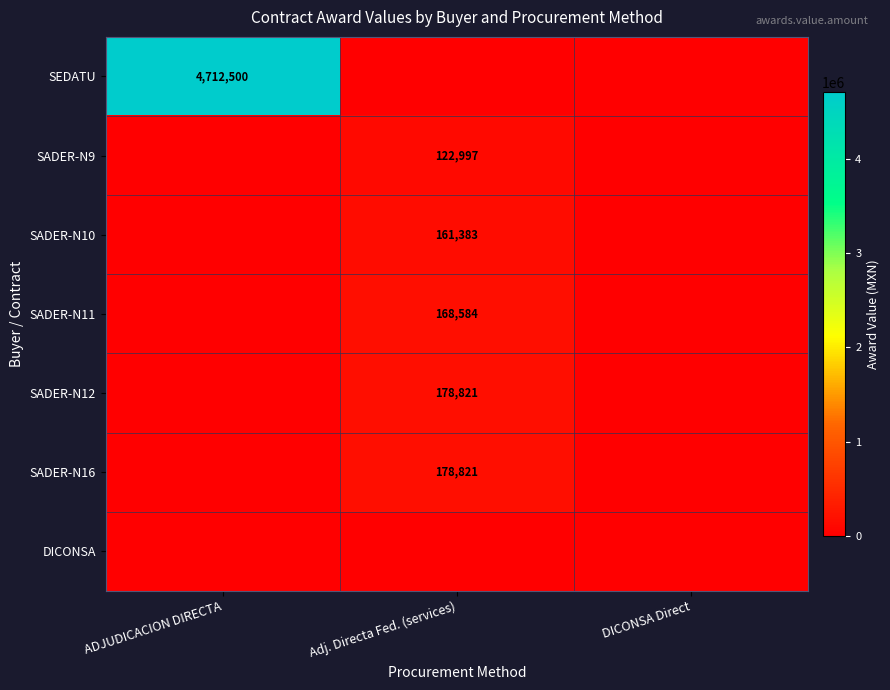

The value of SEDATU at ADJUDICACION DIRECTA is 4712500. True or false?

True